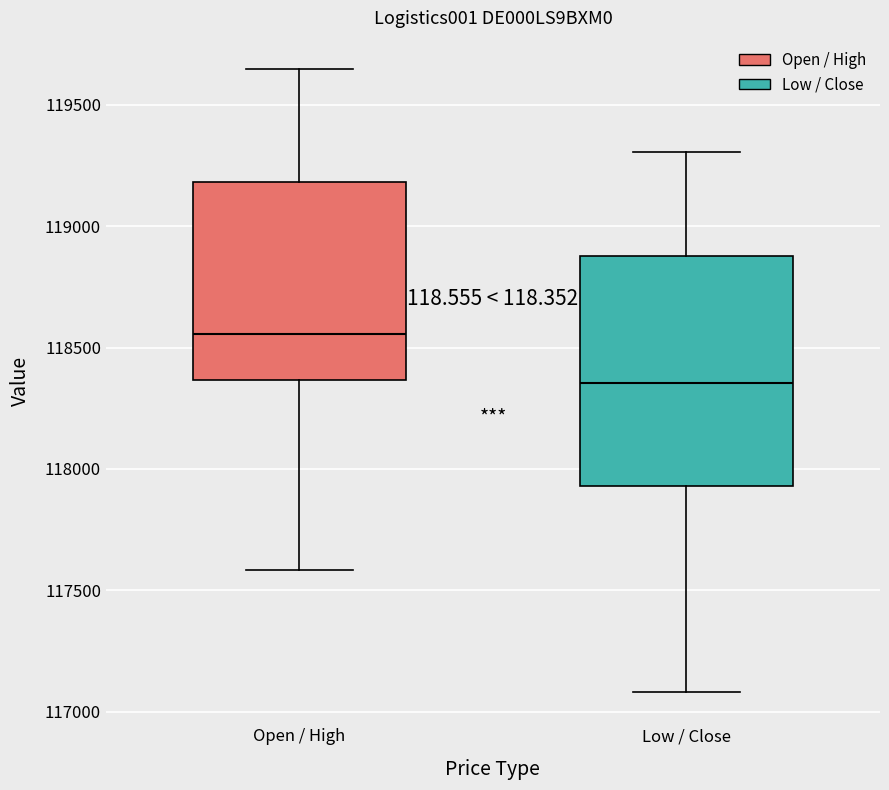

Which box has the lowest median line?

Low / Close